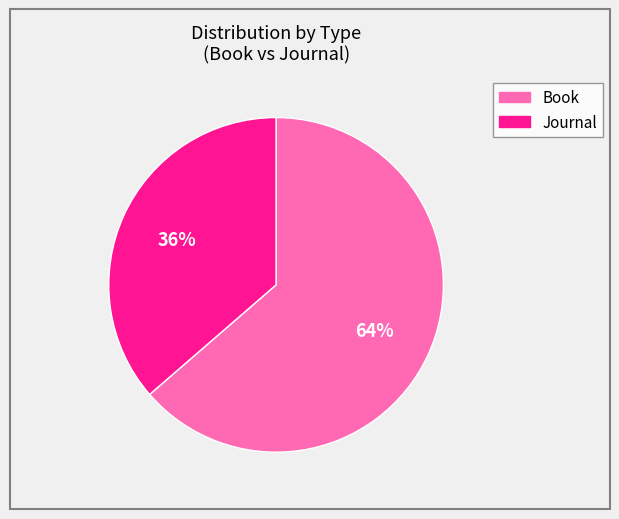

Count the number of slices in the pie.

2